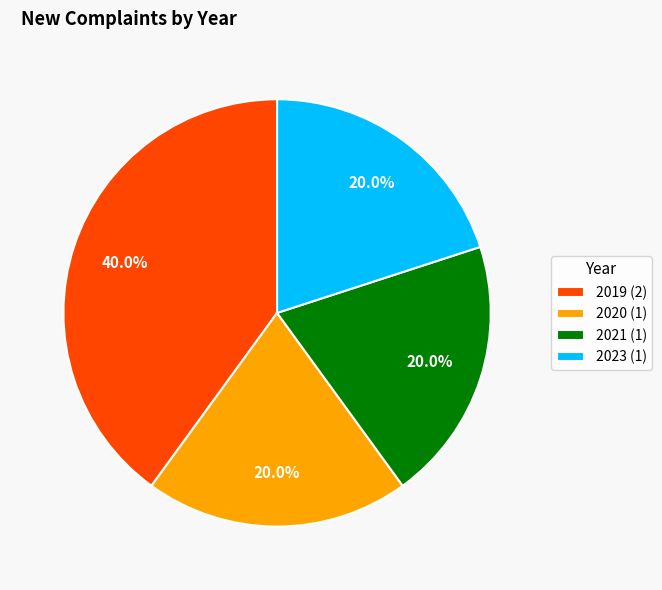

Approximately how many times larger is the value at 2020 (1) compared to 2019 (2)?

0.5